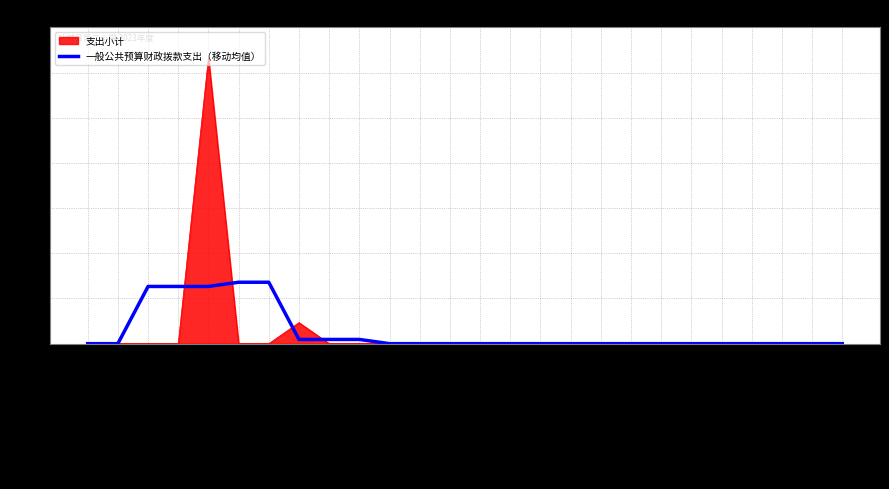

How many distinct data groups are displayed?

2